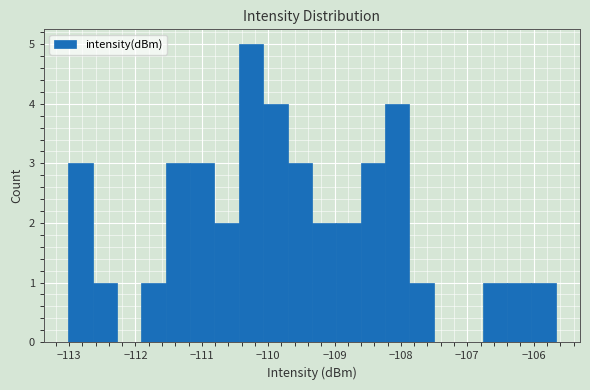

Read against the x-axis, roughly where is the centre of the tallest bar?

-110.3